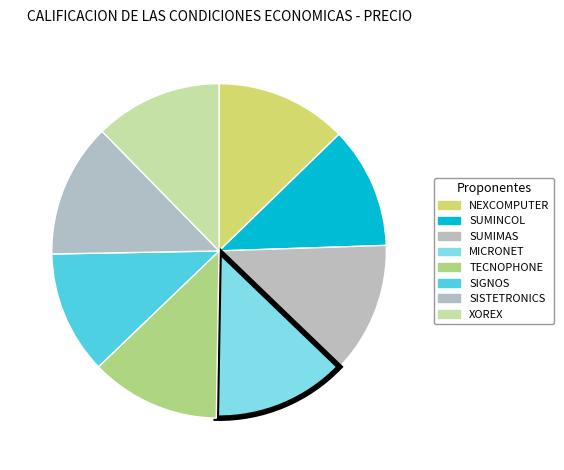

Which slice is the largest?

MICRONET S.A.S.